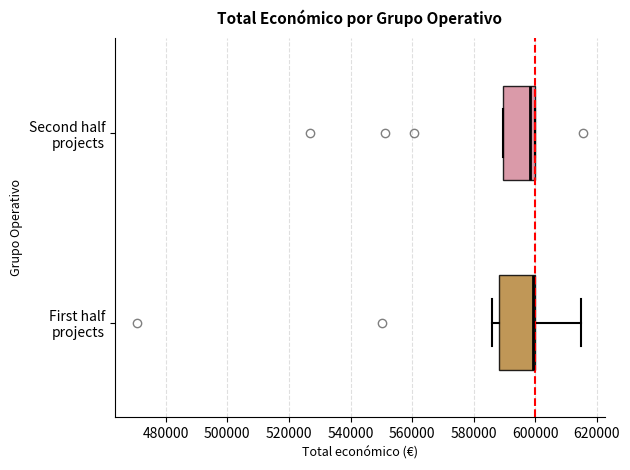

Reading bottom to top, transcribe this box plot: for each box, give where its median line is, the range the box spans, and where its two whiskers end, as read against the x-axis. The values are not printed on the chart, so give them approximately, as read against the axis.

First half projects: median 600000 (just left of the box's right edge), box 588000 to 600000, whiskers 586000 to 614000
Second half projects: median 598000, box 590000 to 600000, whiskers 590000 to 600000